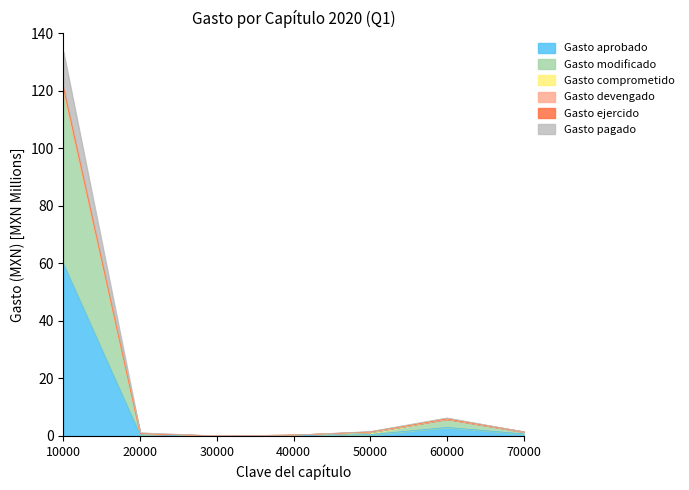

What is the value of the Gasto ejercido point at the 6th from the left?

6.3